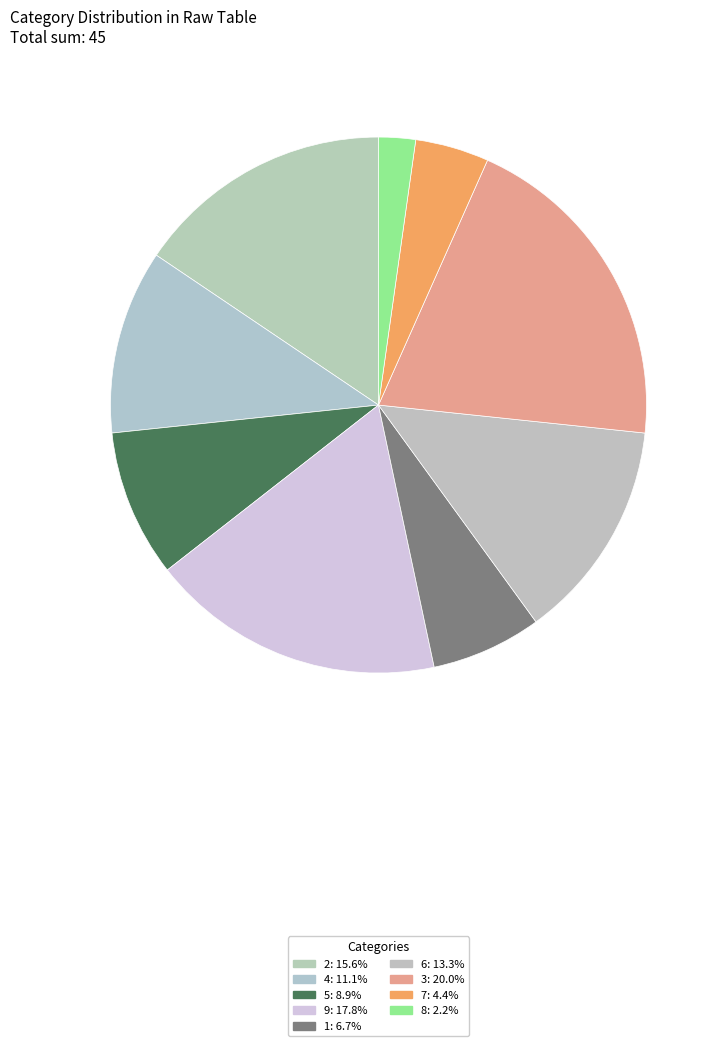

What is the ratio of the value at 7 to the value at 1?

0.7